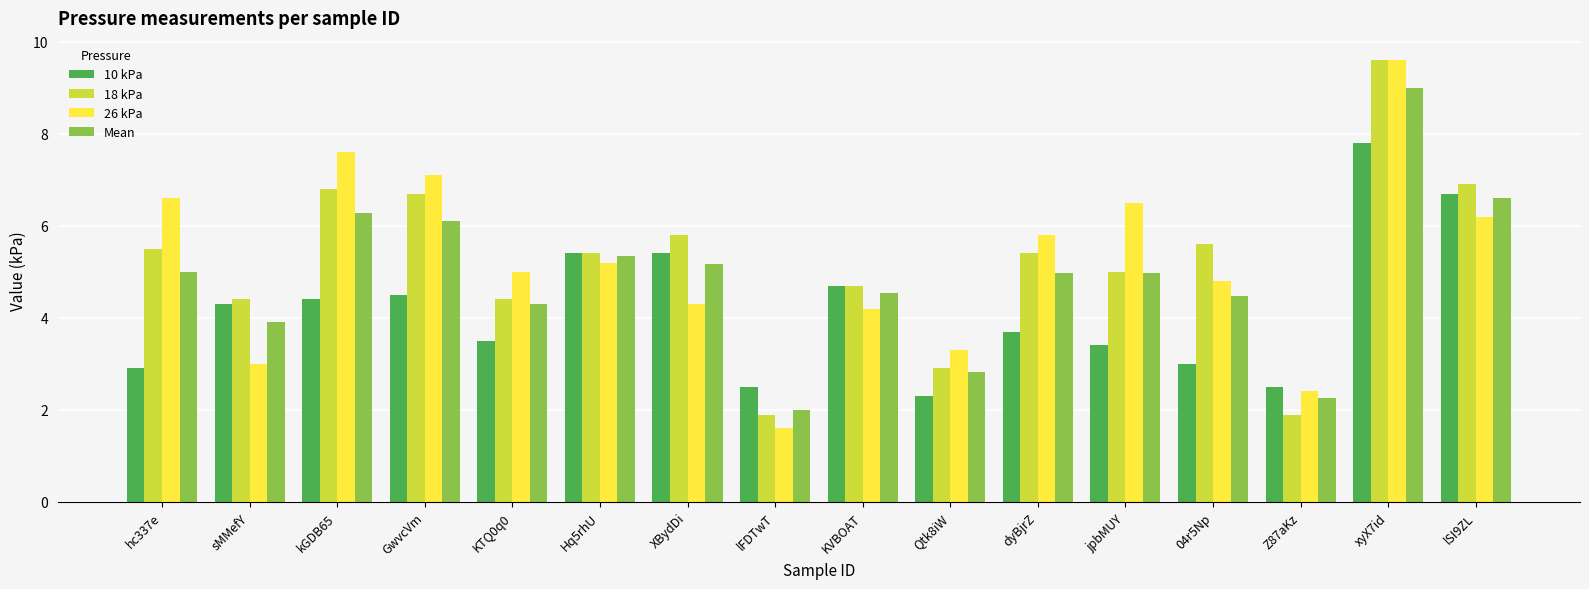

How many series are shown in this chart?

4